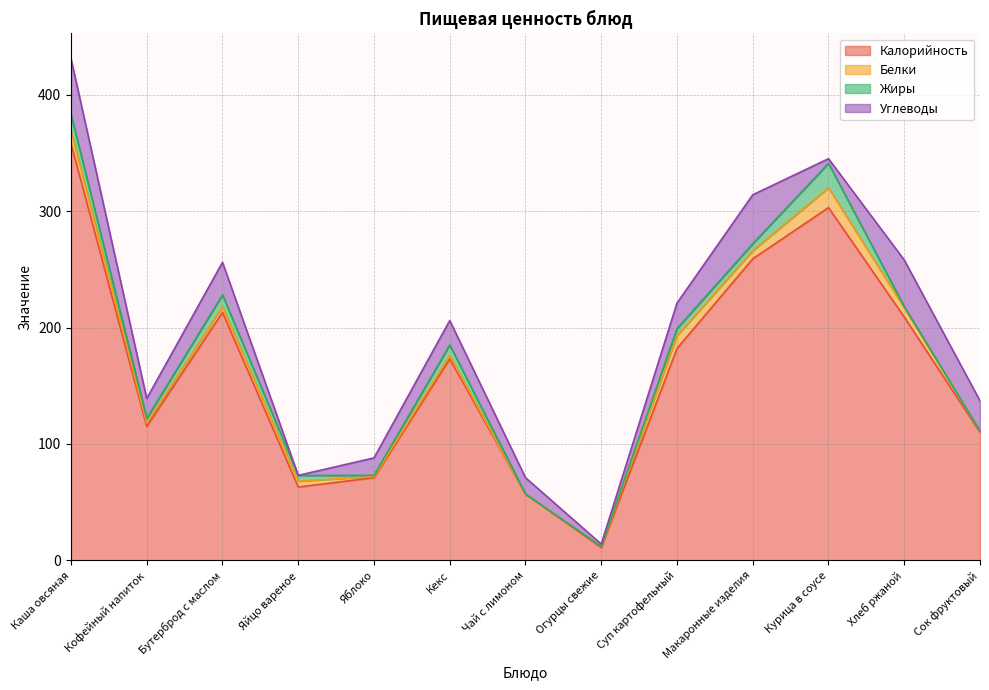

Read the Жиры value at Суп картофельный, to the nearest 5.

5